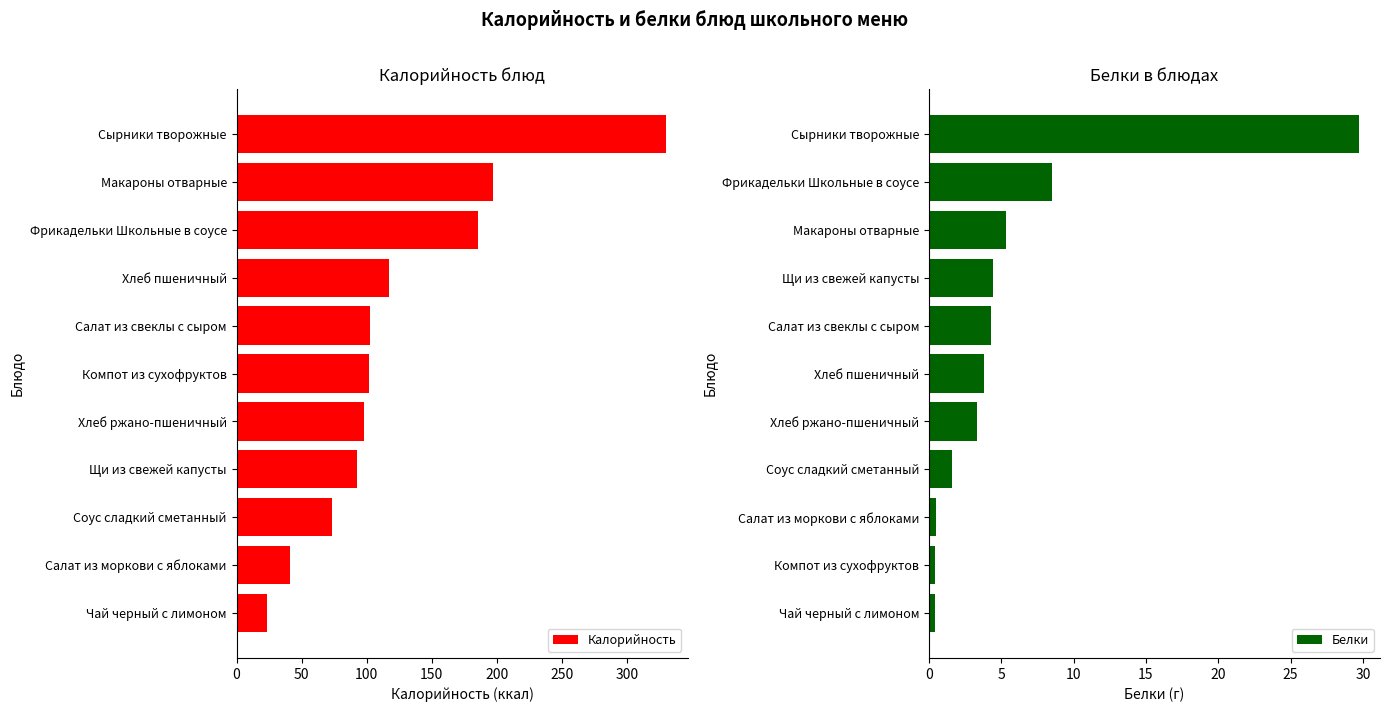

Which category has the lowest value in the Калорийность series?

Чай черный с лимоном